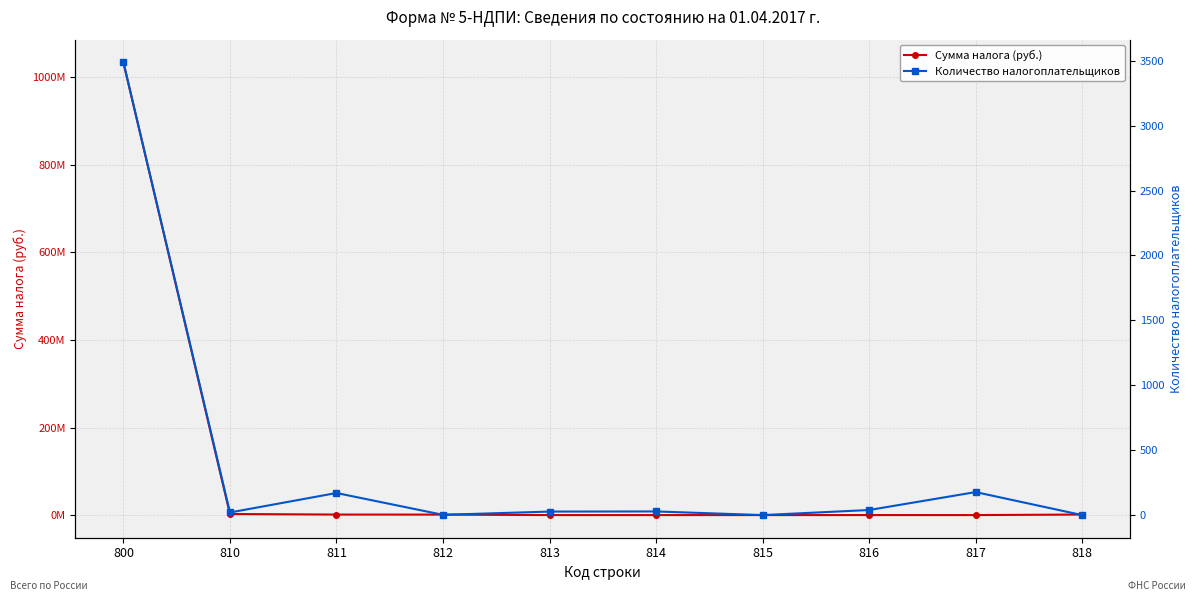

How many times do Количество налогоплательщиков and Сумма налога (руб.) cross each other?

2